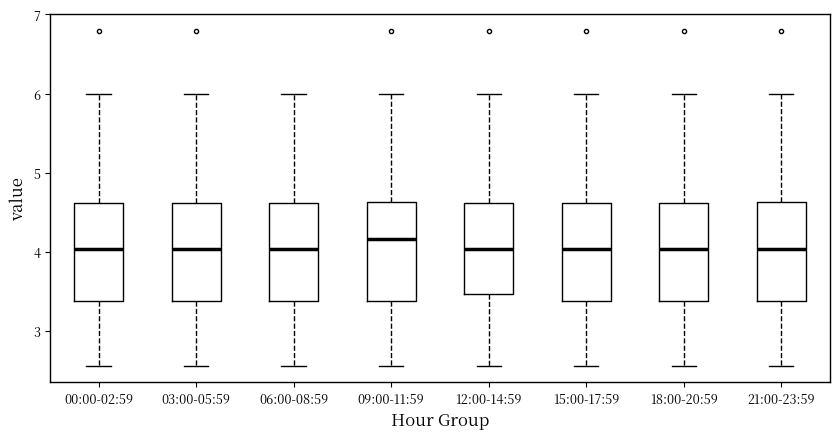

Reading left to right, read every box against the y-axis: the position of its median line, the range the box covers, and the ends of its whiskers. The values are not printed on the chart, so give them approximately, as read against the axis.

00:00-02:59: median 4.0, box 3.4 to 4.6, whiskers 2.6 to 6.0
03:00-05:59: median 4.0, box 3.4 to 4.6, whiskers 2.6 to 6.0
06:00-08:59: median 4.0, box 3.4 to 4.6, whiskers 2.6 to 6.0
09:00-11:59: median 4.2, box 3.4 to 4.6, whiskers 2.6 to 6.0
12:00-14:59: median 4.0, box 3.5 to 4.6, whiskers 2.6 to 6.0
15:00-17:59: median 4.0, box 3.4 to 4.6, whiskers 2.6 to 6.0
18:00-20:59: median 4.0, box 3.4 to 4.6, whiskers 2.6 to 6.0
21:00-23:59: median 4.0, box 3.4 to 4.6, whiskers 2.6 to 6.0